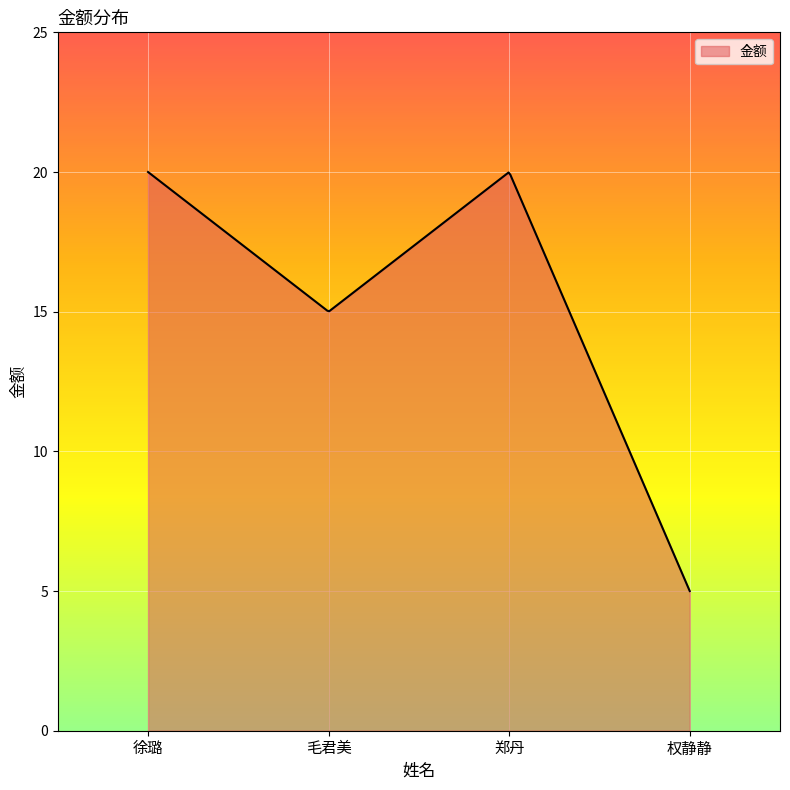

Does the chart display data point markers on the line(s)?

No